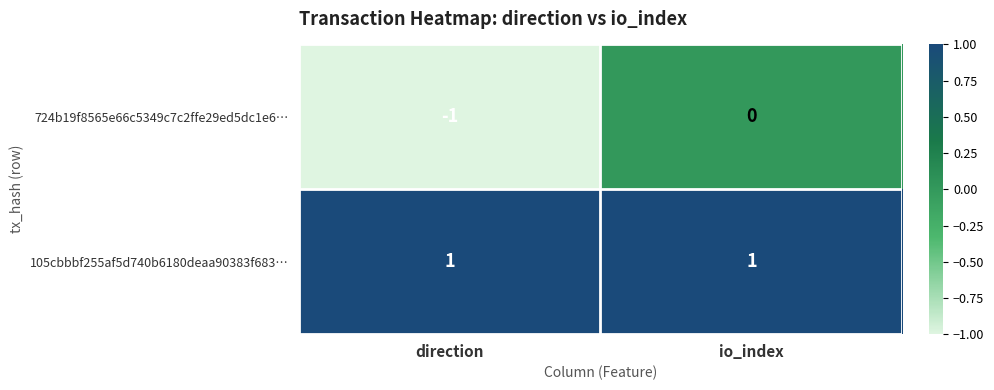

Which series has the largest range (max minus min)?

724b19f8565e66c5349c7c2ffe29ed5dc1e6…